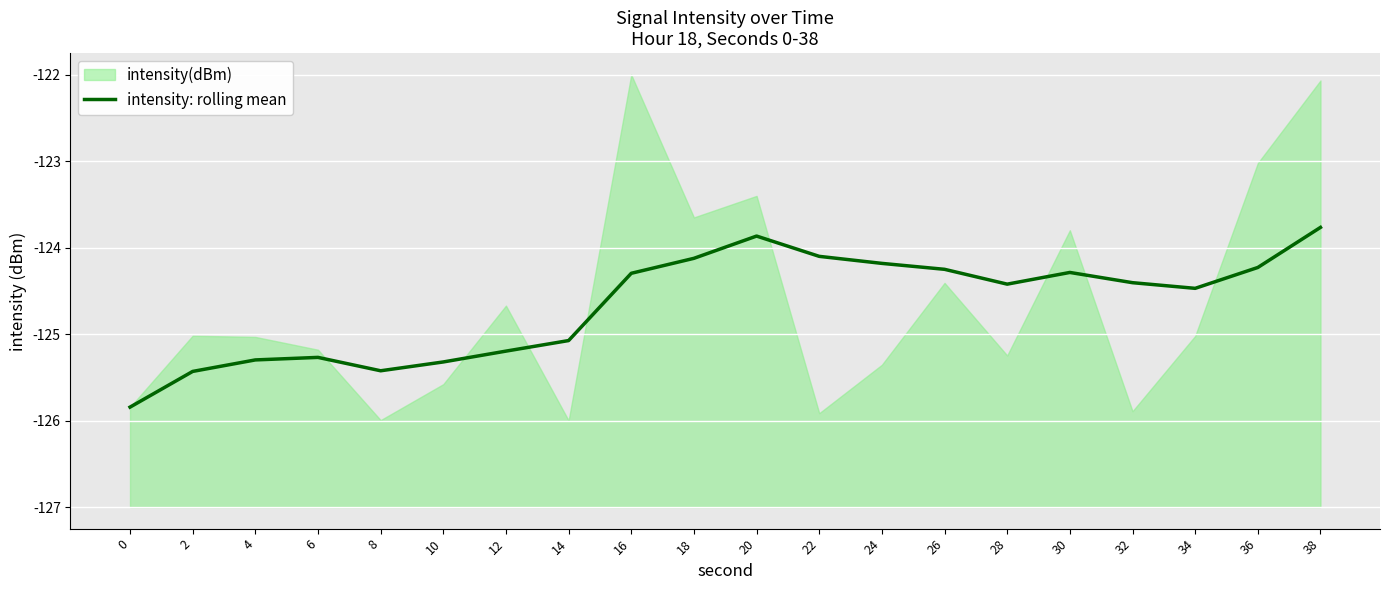

The chart shows a value of 0.7 at 0. True or false?

False